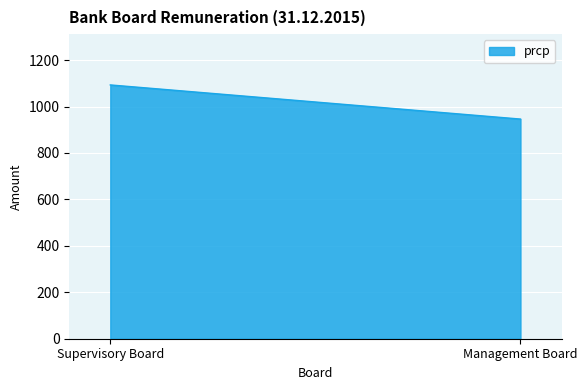

What is the ratio of the value at Supervisory Board to the value at Management Board?

1.2